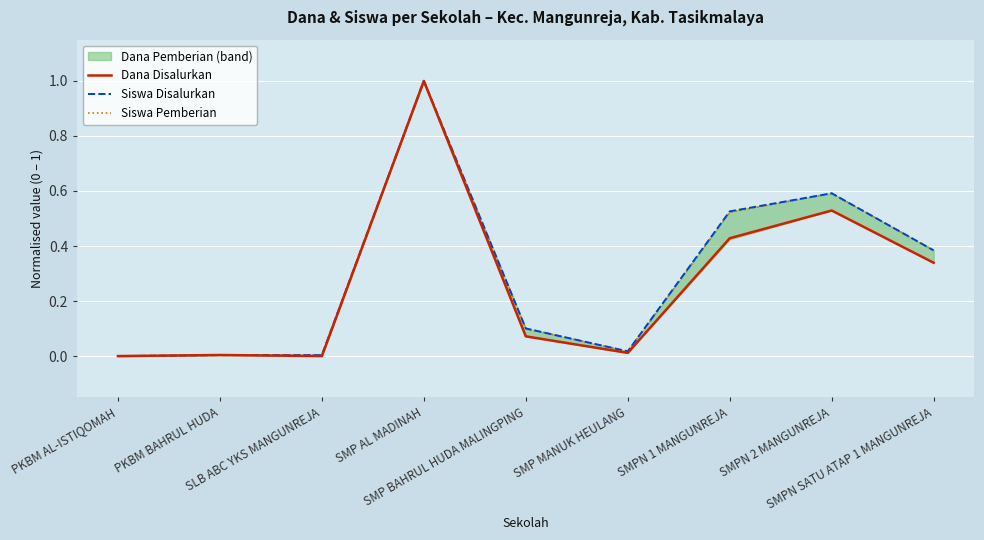

What position from the left is SMP MANUK HEULANG?

6